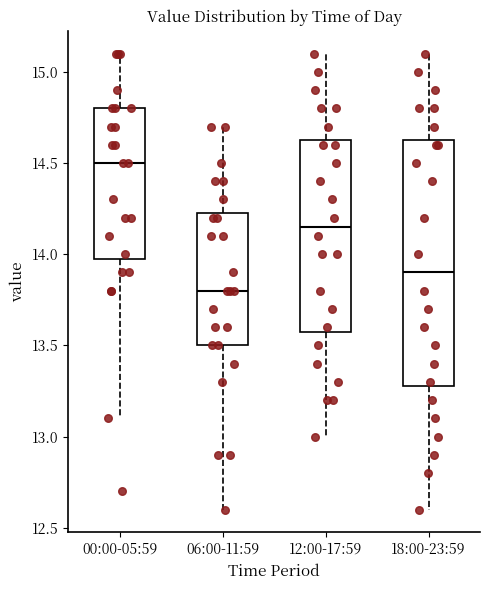

Reading left to right, transcribe this box plot: for each box, give where its median line is, the range the box spans, and where its two whiskers end, as read against the y-axis. The values are not printed on the chart, so give them approximately, as read against the axis.

00:00-05:59: median 14.50, box 14.00 to 14.80, whiskers 13.10 to 15.10
06:00-11:59: median 13.80, box 13.50 to 14.25, whiskers 12.60 to 14.70
12:00-17:59: median 14.15, box 13.60 to 14.65, whiskers 13.00 to 15.10
18:00-23:59: median 13.90, box 13.30 to 14.65, whiskers 12.60 to 15.10